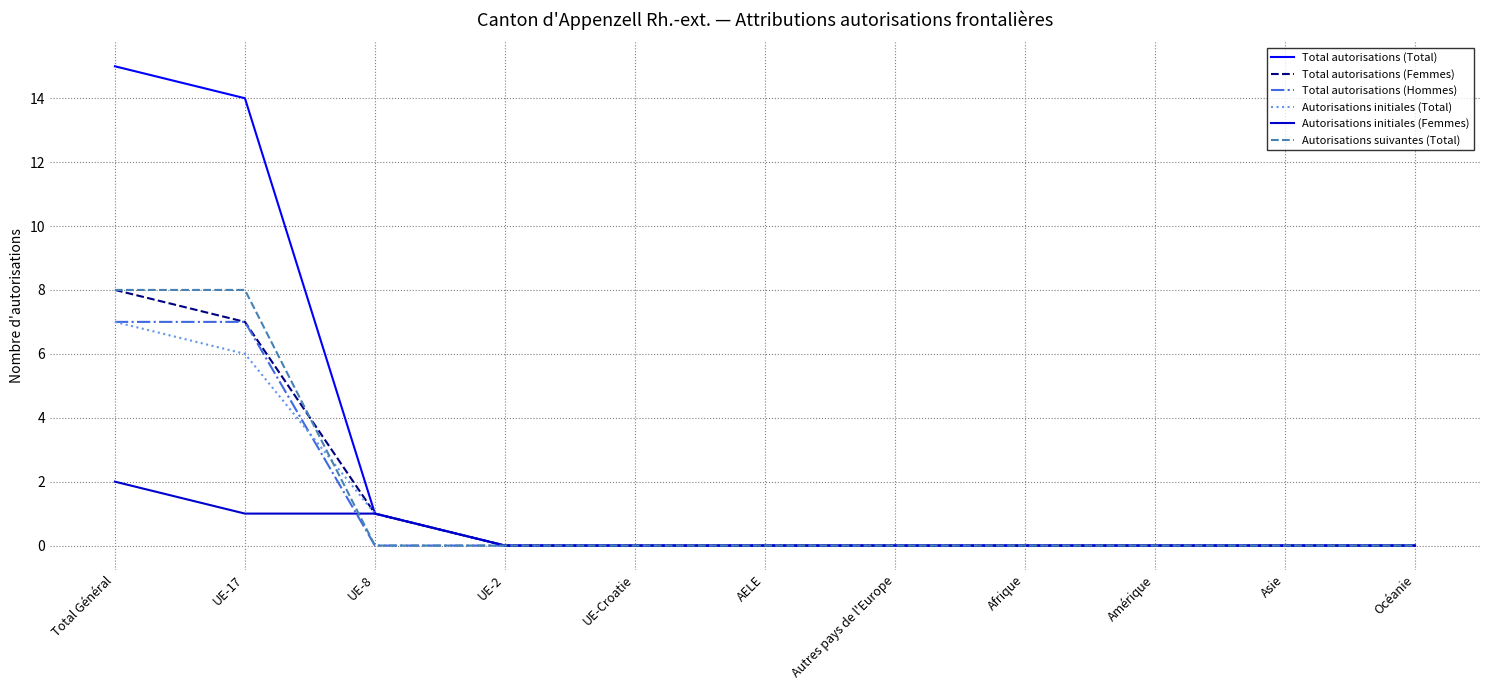

What is the difference between the maximum and second lowest values in the Total autorisations (Total) series?

15